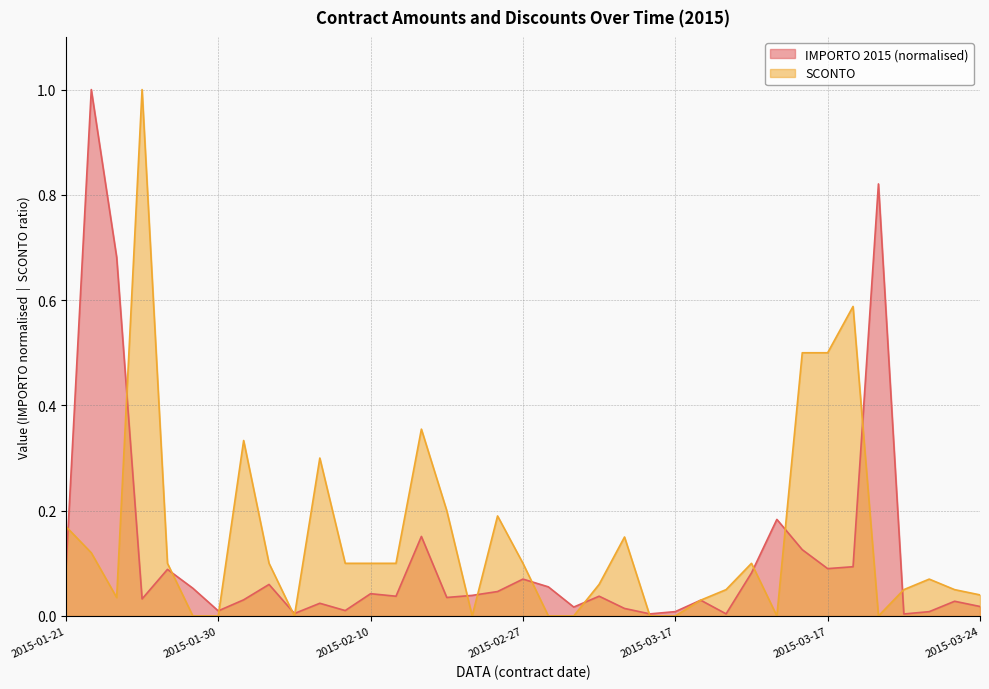

What are all the series names shown in the legend?

IMPORTO 2015, SCONTO